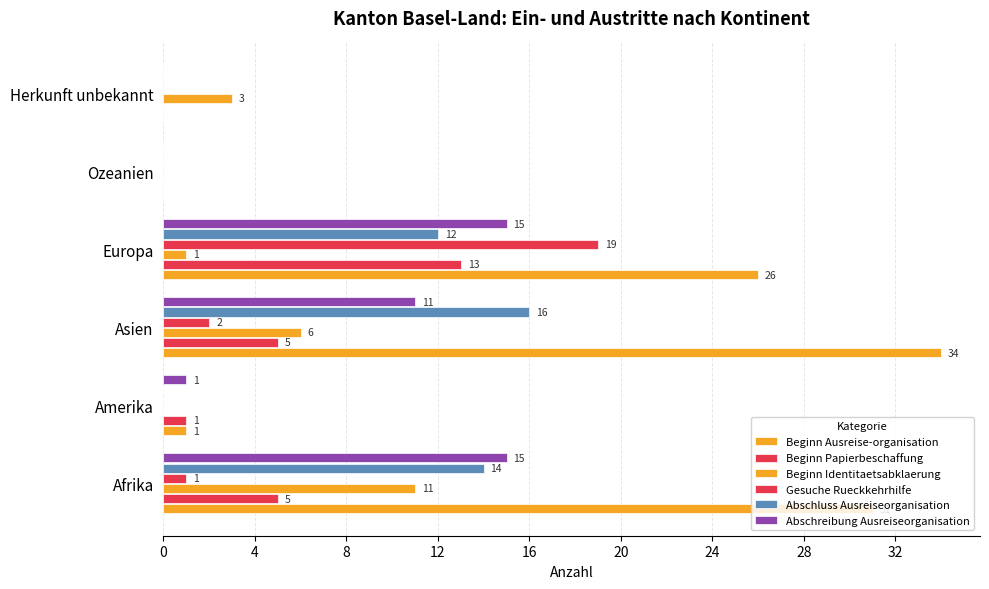

Count the number of categories in the chart.

6